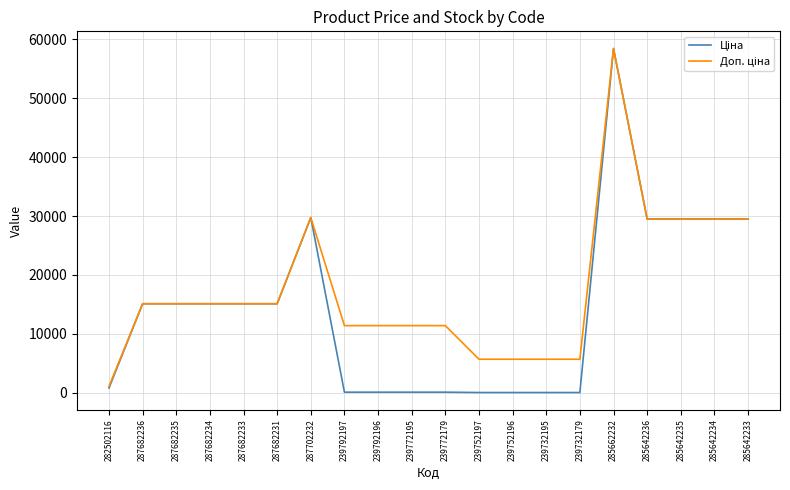

At which category is the sum across all series the highest?

285662232